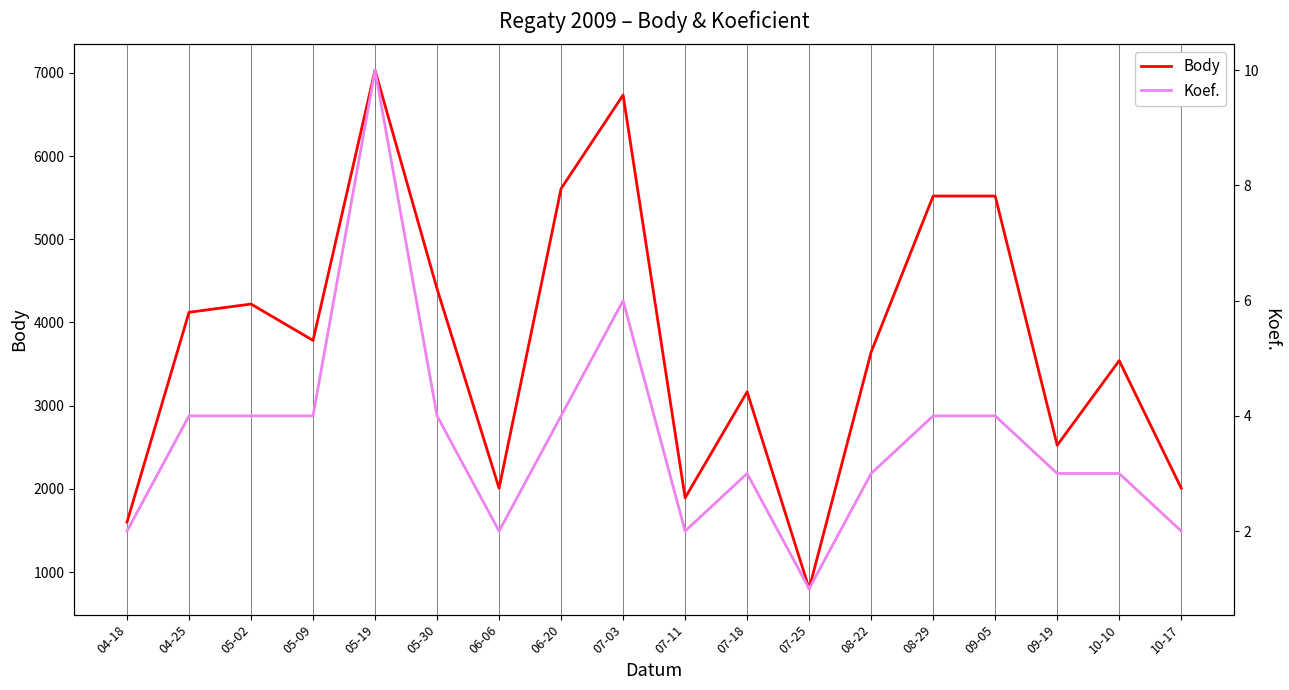

Where does the Koef. series first go above 4?

05-19